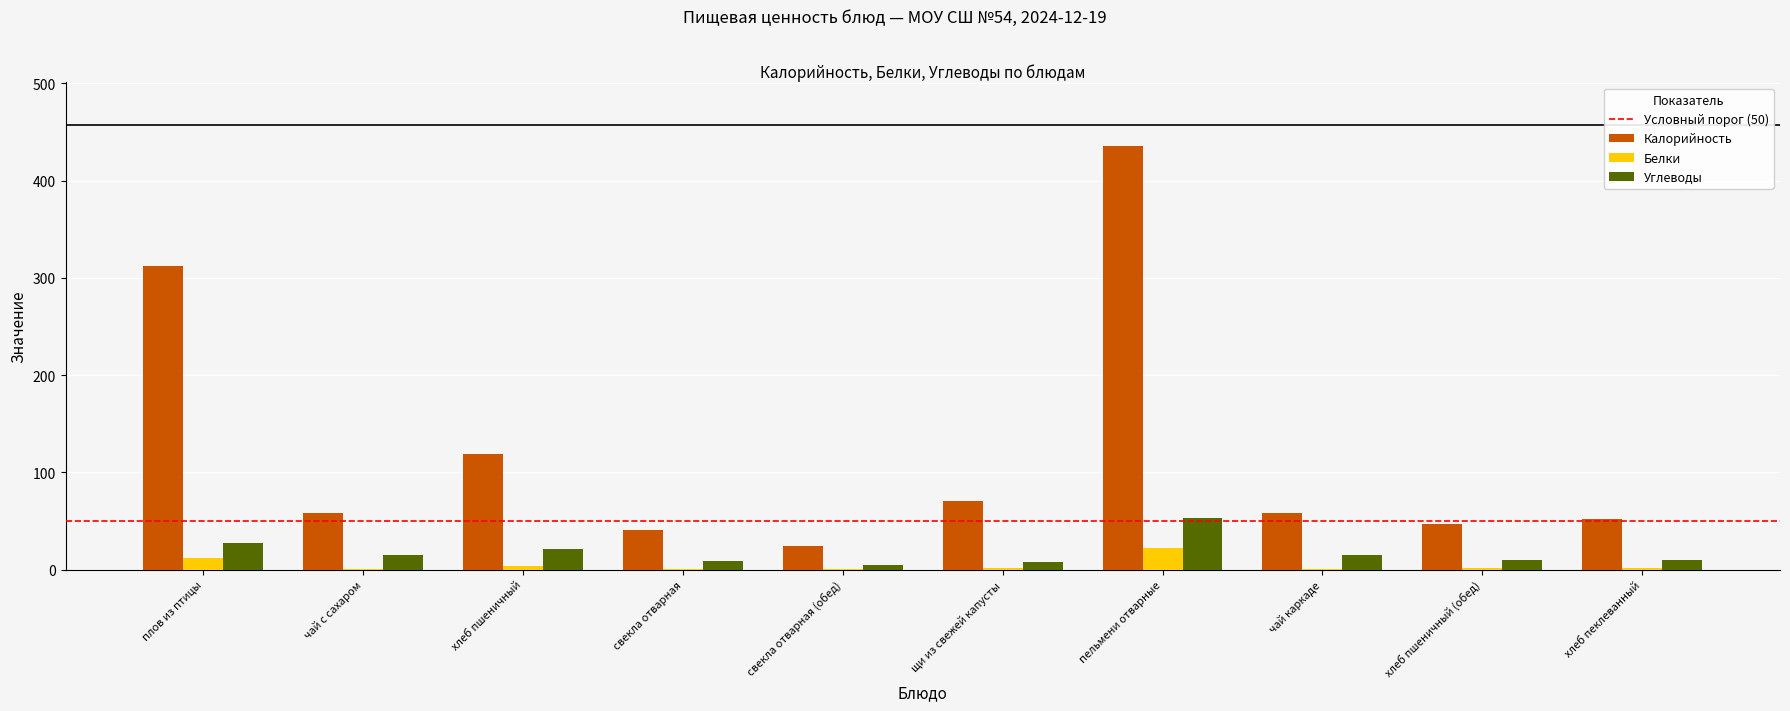

The Калорийность series shows 24.4 at свекла отварная (обед). True or false?

True